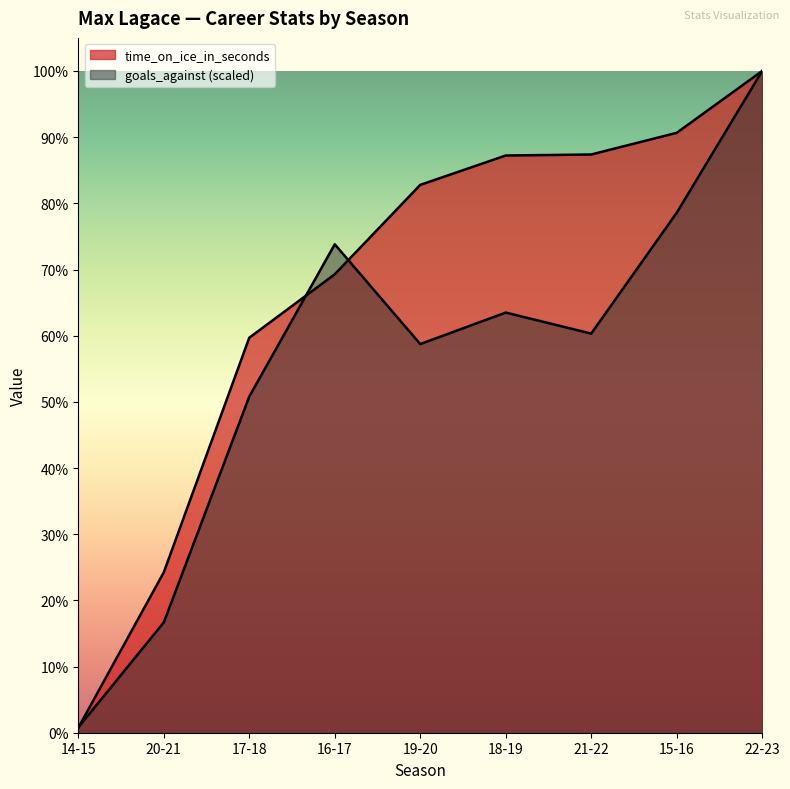

Between 17-18 and 21-22, which is larger?

21-22